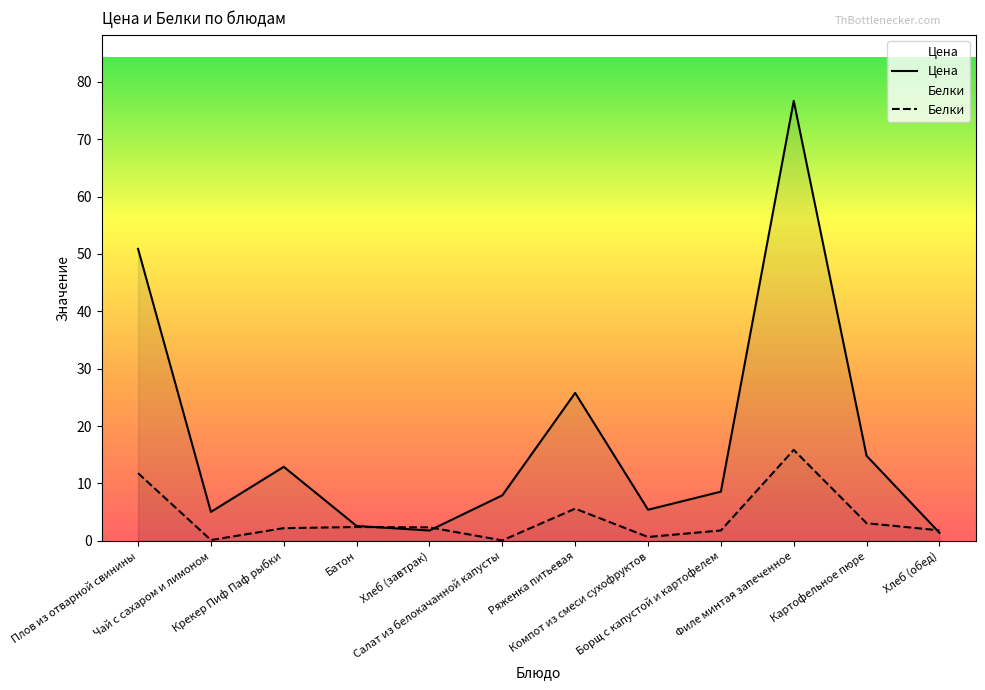

What is the sum of the Цена values at Плов из отварной свинины and Салат из белокачанной капусты?

58.8